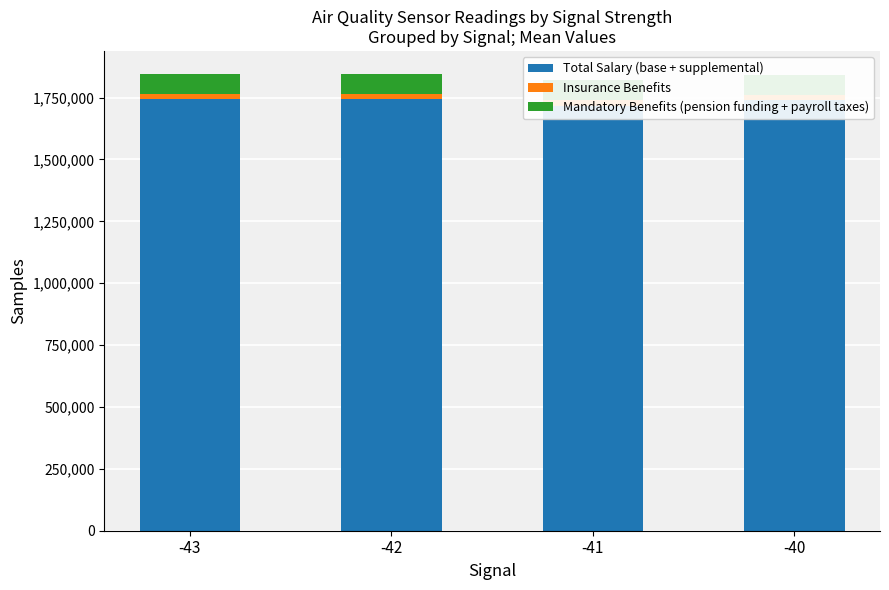

Rank the categories by Mandatory Benefits (pension funding + payroll taxes) value from lowest to highest.

-42, -43, -40, -41